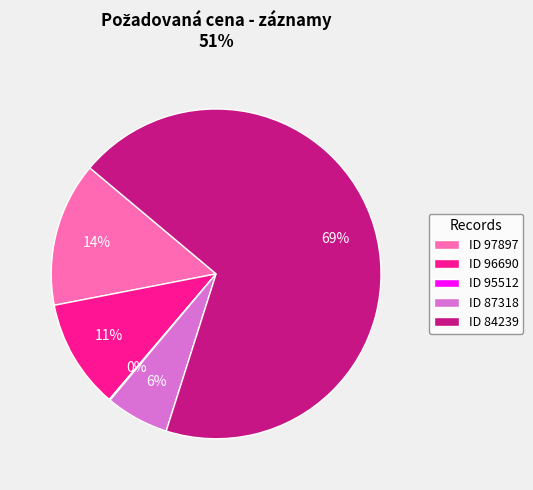

Between ID 96690 and ID 84239, which is larger?

ID 84239